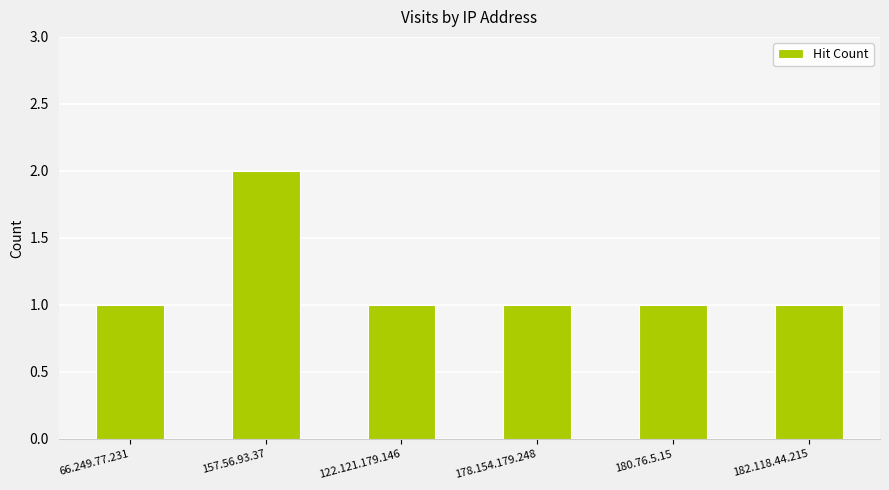

Approximately how many times larger is the value at 178.154.179.248 compared to 122.121.179.146?

1.0